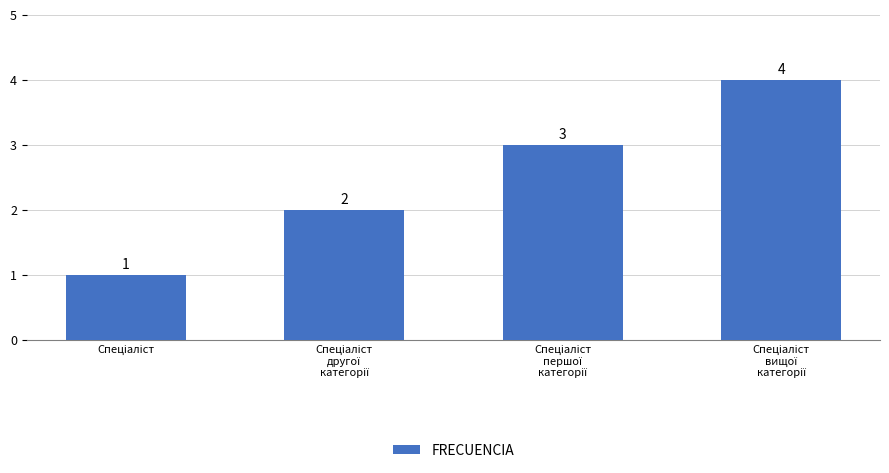

What is the difference between the maximum and minimum values?

3